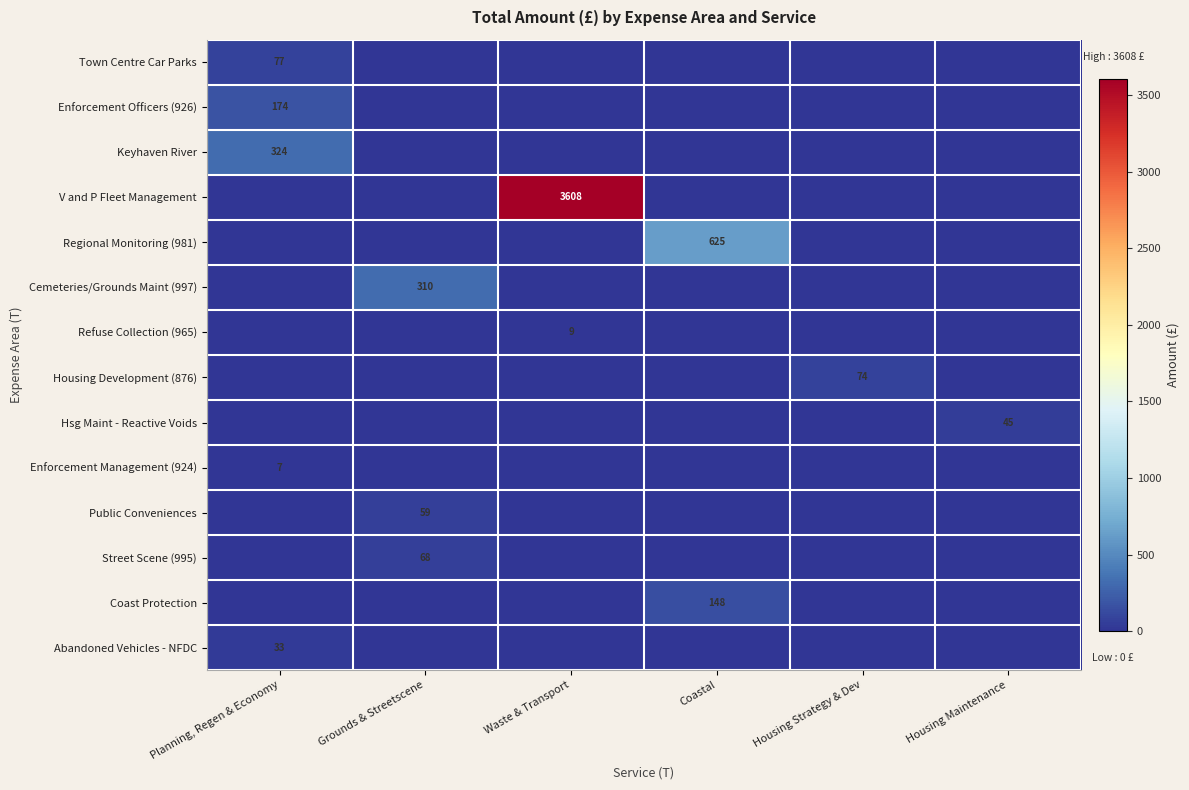

Is it true that Public Conveniences equals 59 at Grounds & Streetscene?

True